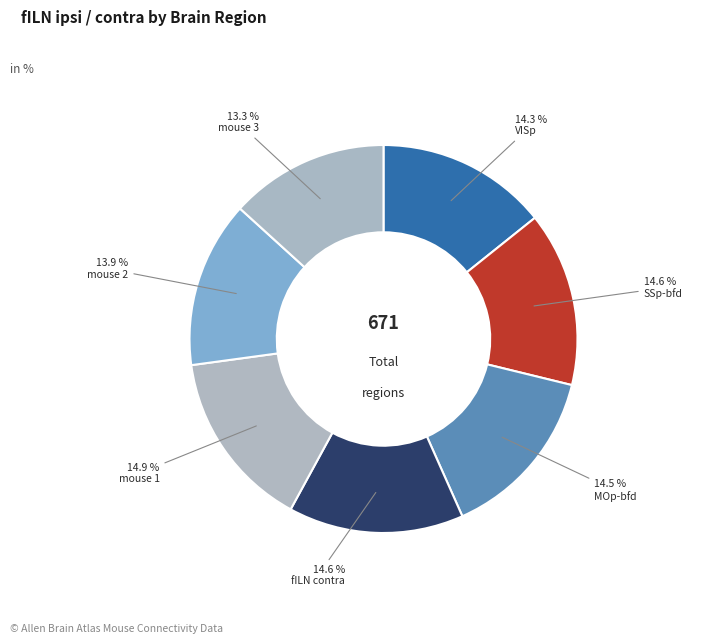

Do fILN contra and mouse 1 together represent more than half of the pie?

No